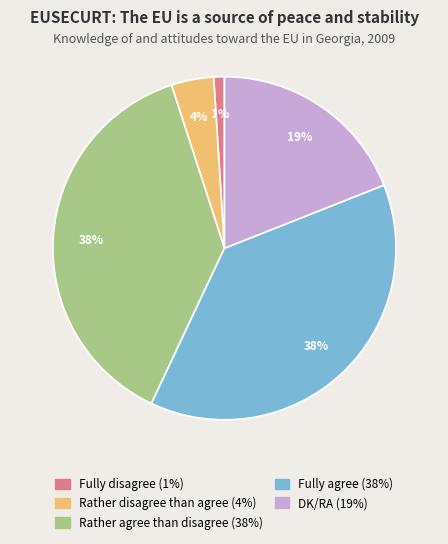

Do Fully disagree and DK/RA together represent more than half of the pie?

No